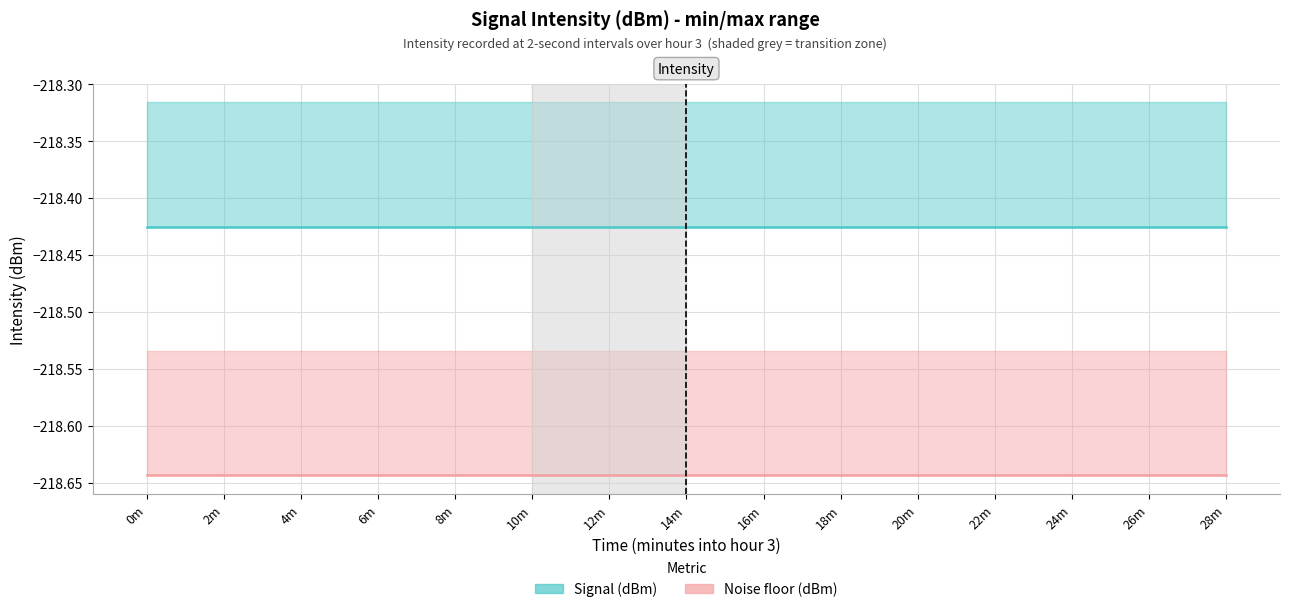

Rank the series at 4m from highest to lowest value.

Signal (dBm), Noise floor (dBm)